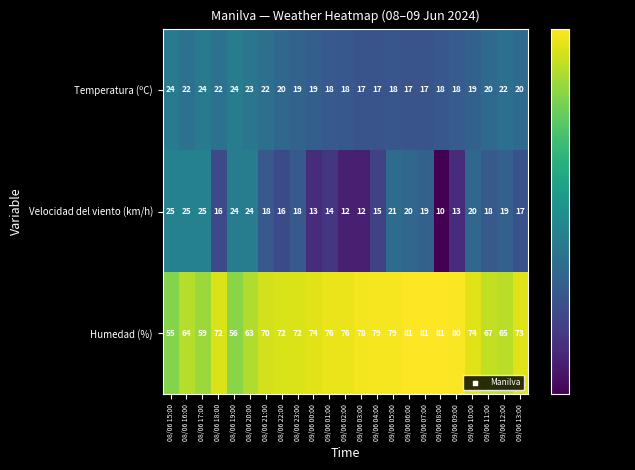

Which series has the largest range (max minus min)?

Humedad (%)